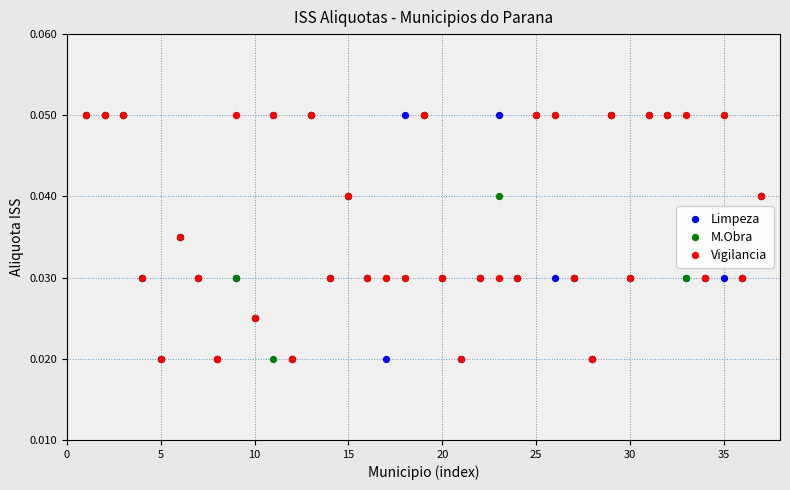

What are all the series names shown in the legend?

Limpeza, M.Obra, Vigilancia